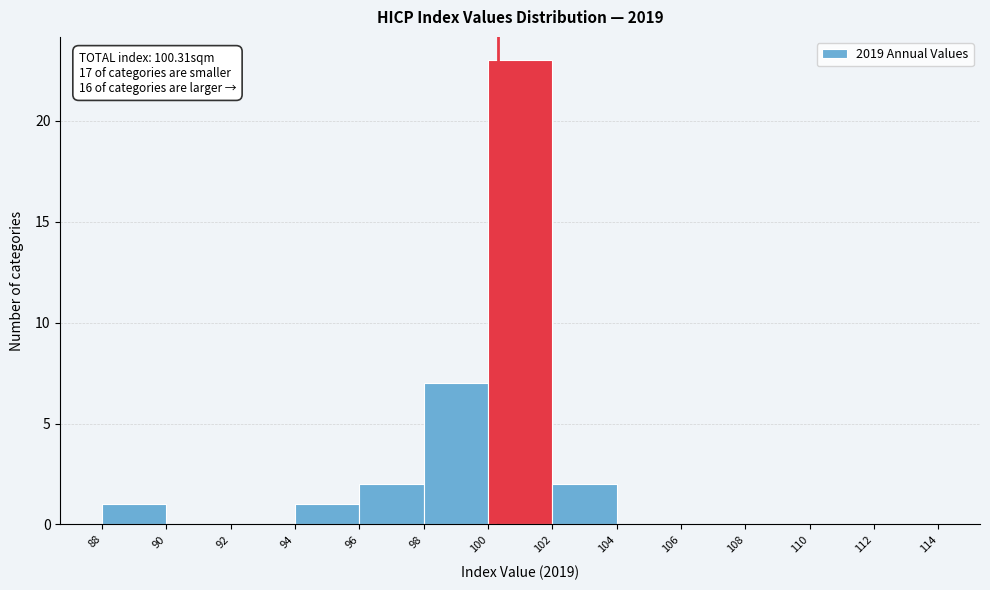

Over which range of the x-axis is the bar tallest?

100 to 102